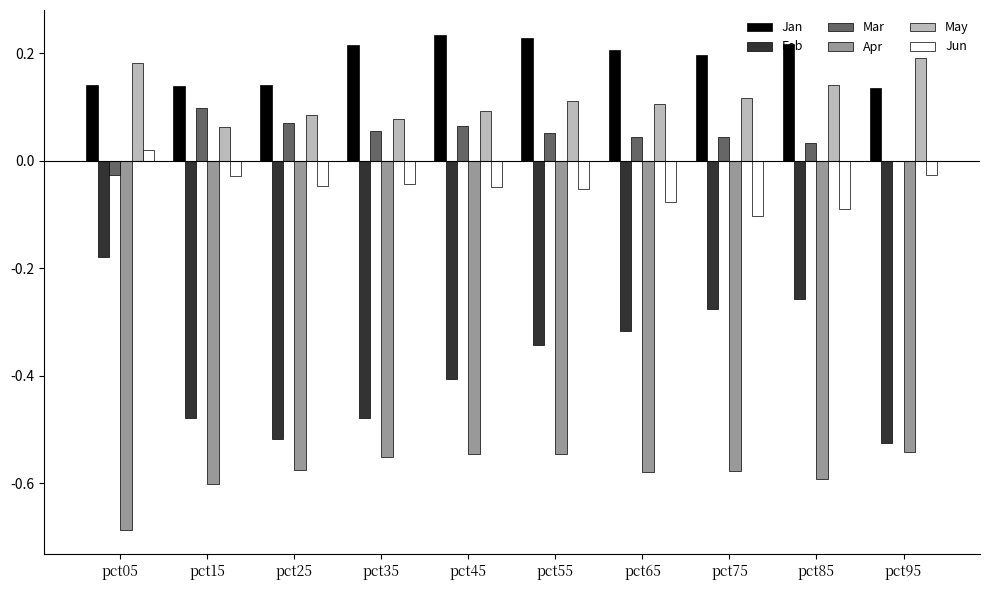

What is the spread (max minus min) of values at pct35?

0.8